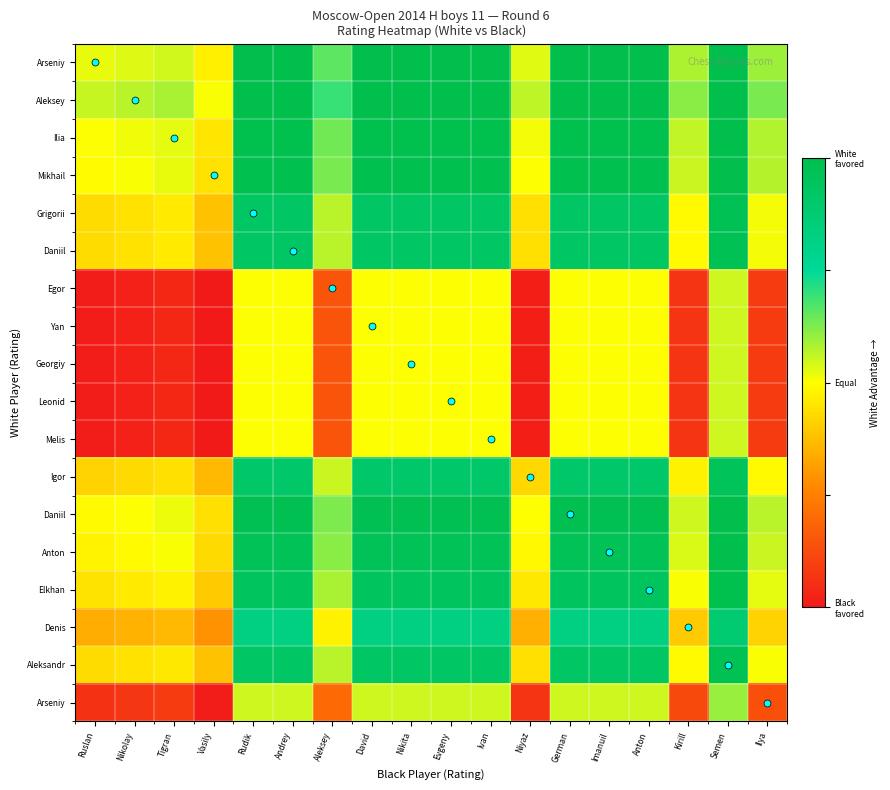

Which has a higher value, David or Semen?

David